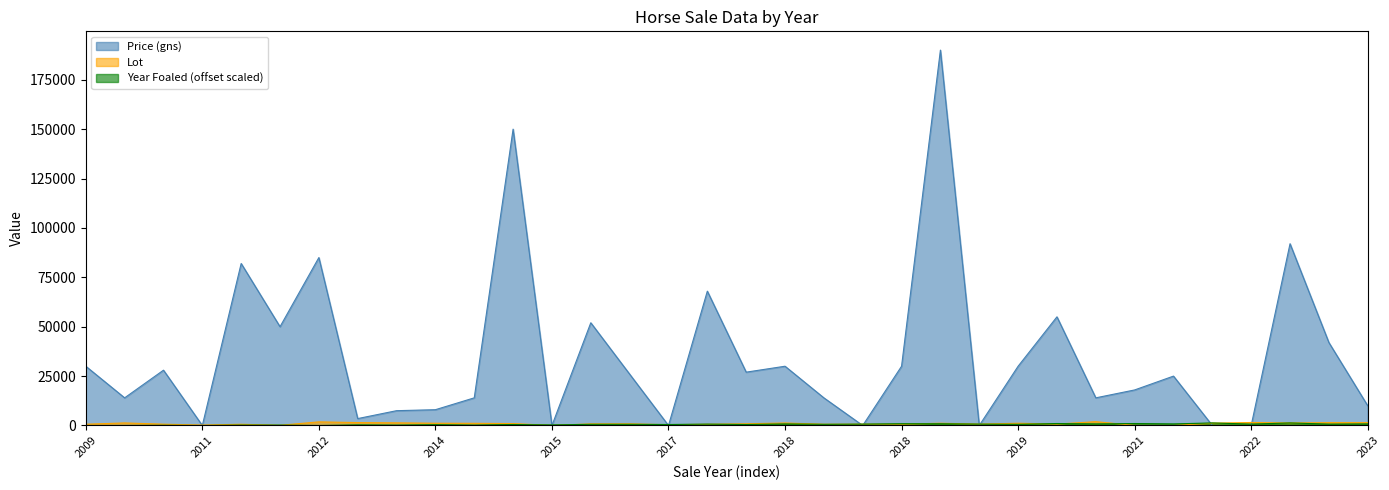

True or false: Year Foaled has more than 1 points higher than both neighbors.

True